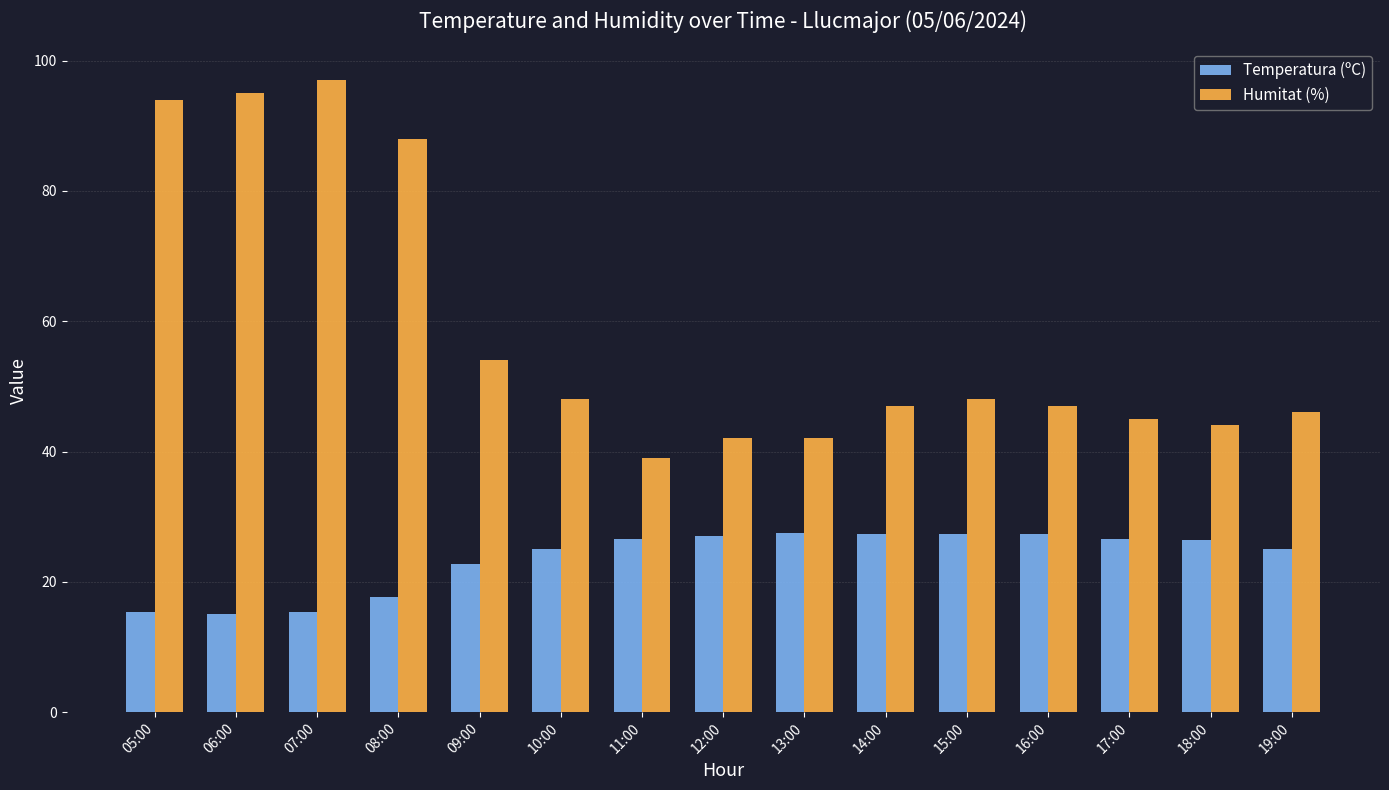

What is the label of the 11th bar from the left?

15:00